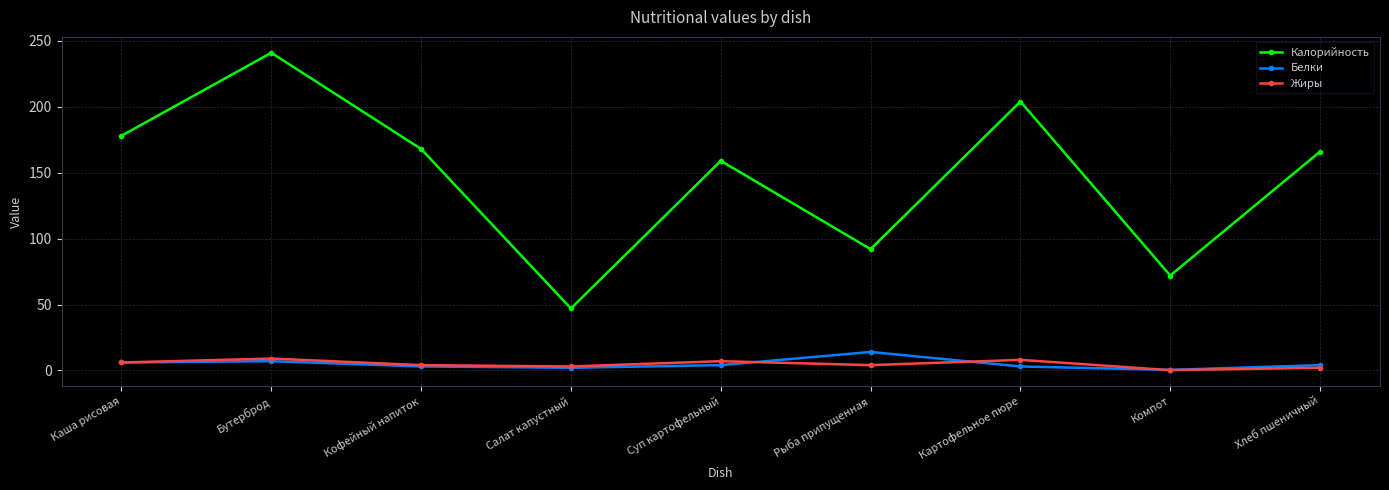

At which category does Калорийность reach its first local valley?

Салат капустный